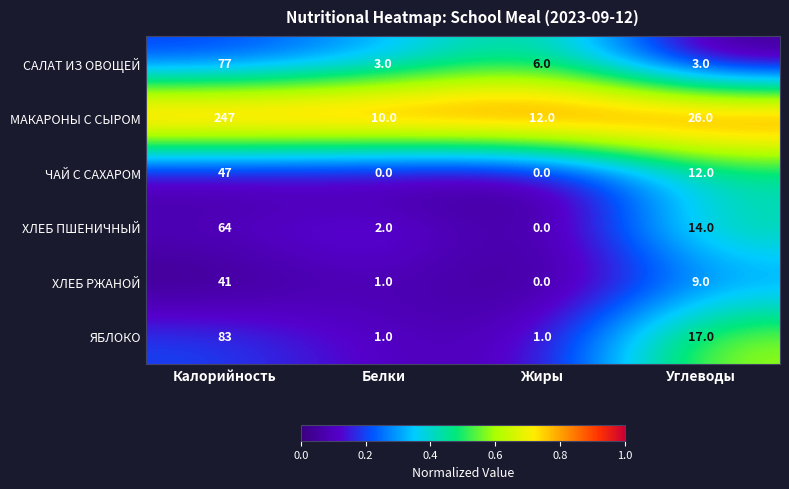

What is the spread (max minus min) of values at Белки?

10